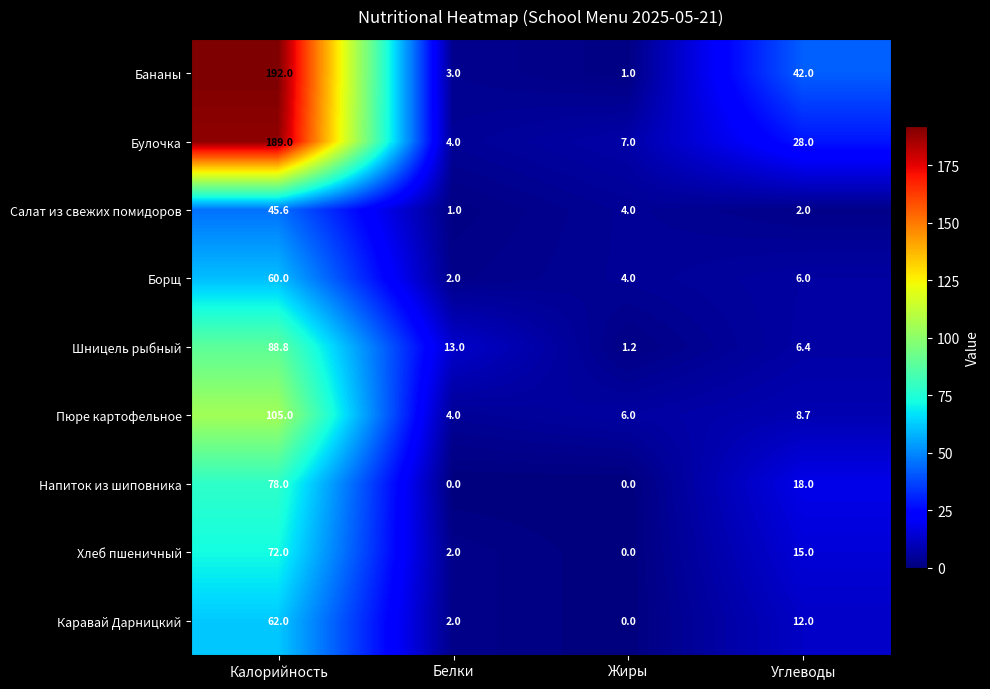

What is the sum of the Шницель рыбный values at Жиры and Белки?

14.2